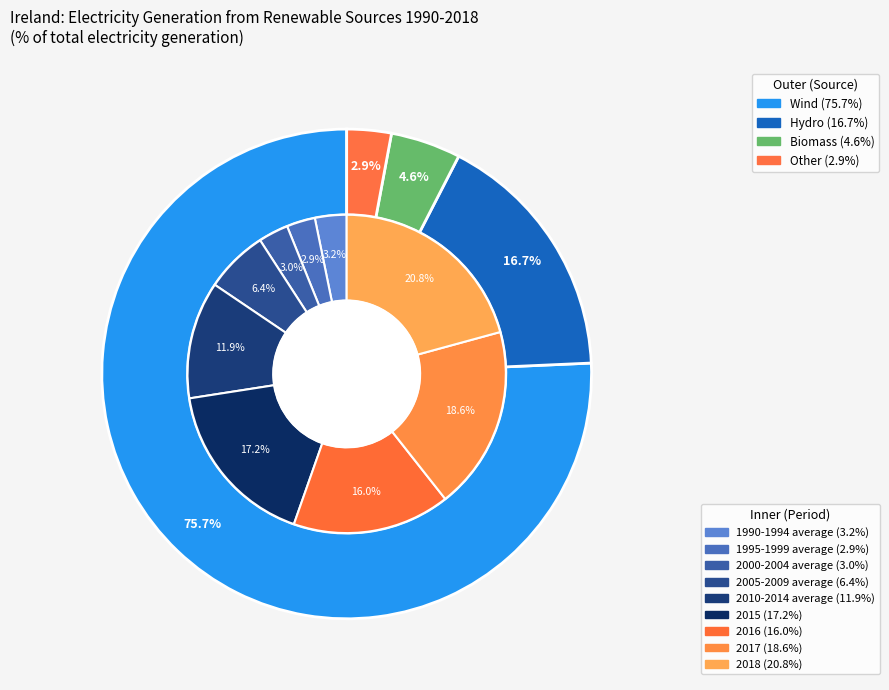

Count the number of slices in the pie.

9